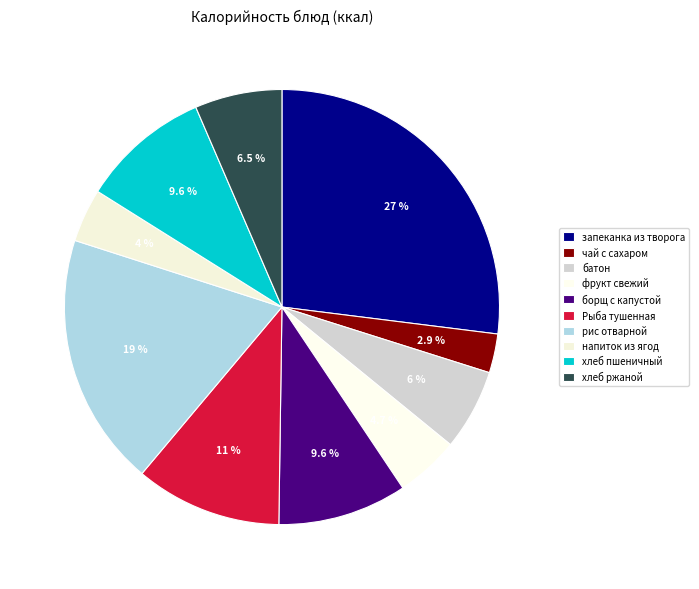

The рис отварной slice represents 19% of the pie. True or false?

True